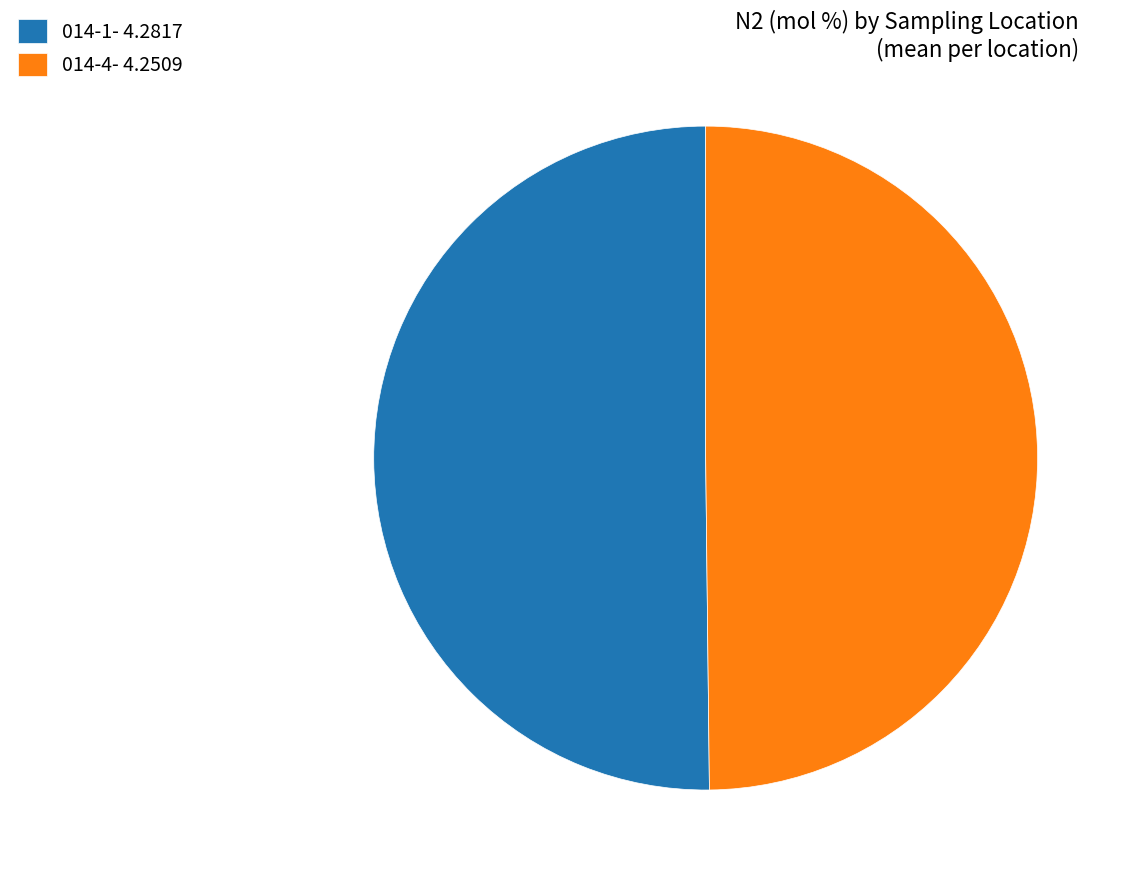

Approximately how many times larger is the value at 014-4 compared to 014-1?

1.0